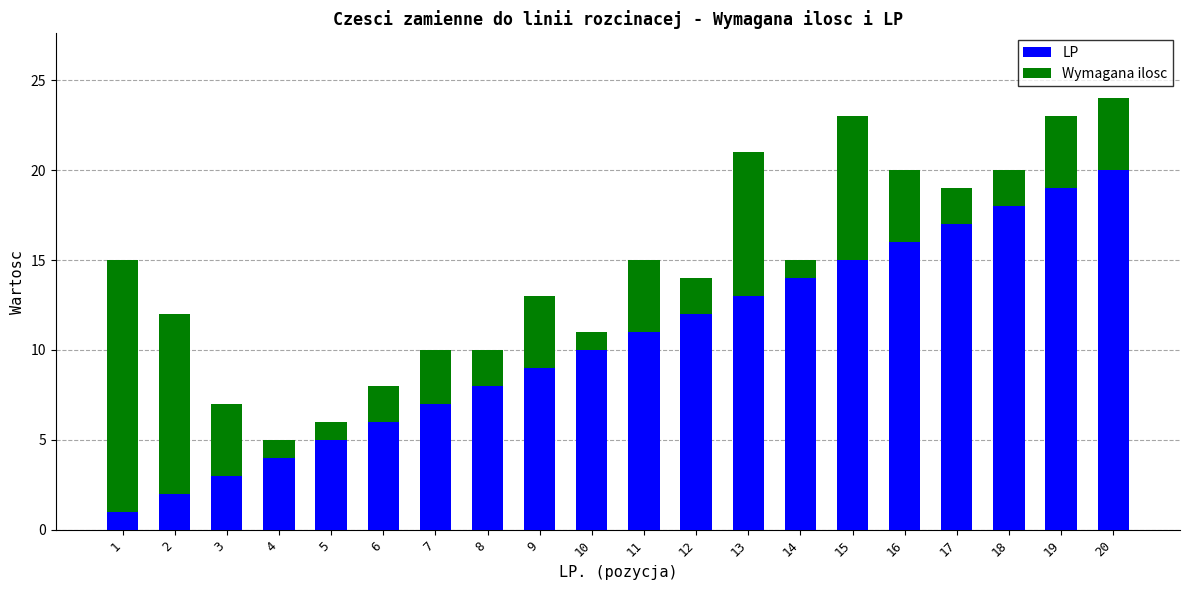

What is the sum of the LP values at 9 and 2?

11